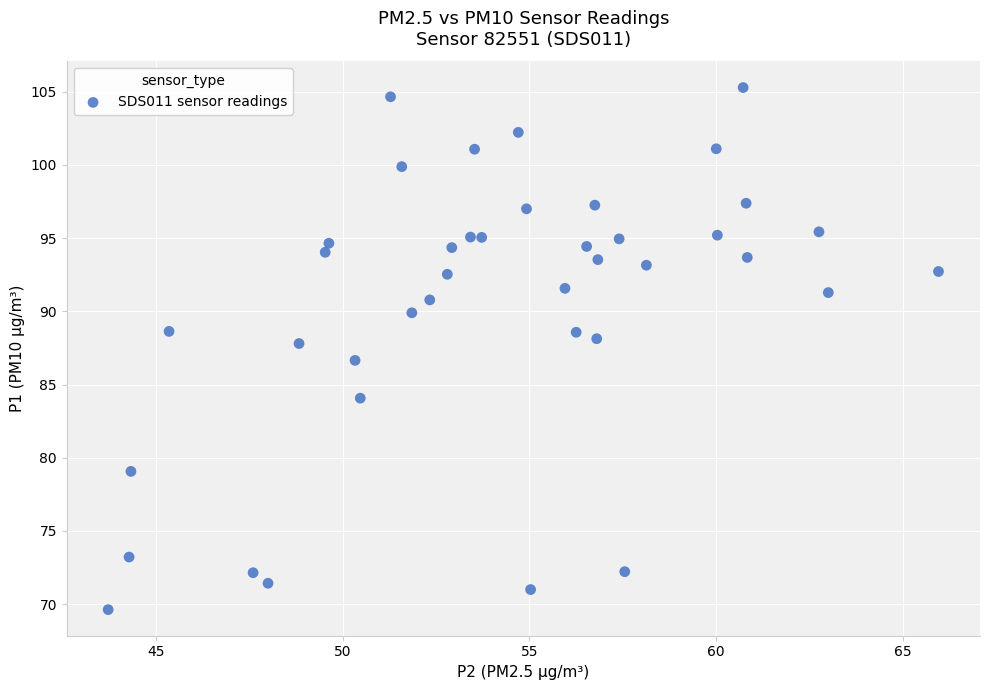

What is the range of X values (max minus min)?

22.2